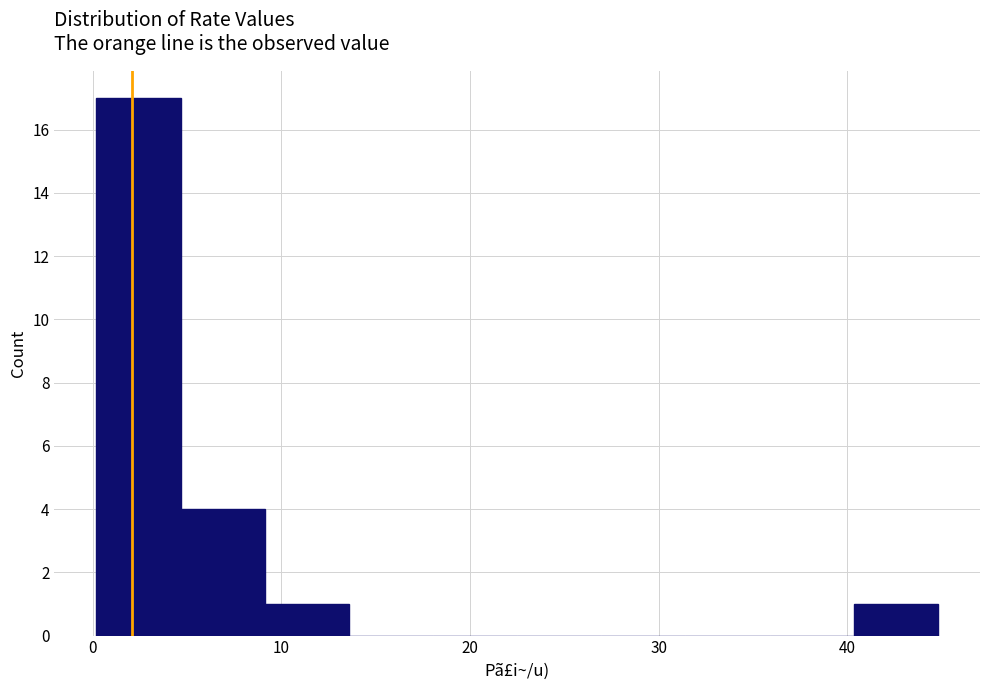

Reading left to right, list every bar in this chart as the range it spans on the x-axis followed by its height. Neither the bar edges nor the heights are printed on the chart, so give them approximately, as read against the axes.

0 to 5: 17
5 to 9: 4
9 to 14: 1
14 to 18: 0
18 to 23: 0
23 to 27: 0
27 to 31: 0
31 to 36: 0
36 to 40: 0
40 to 45: 1